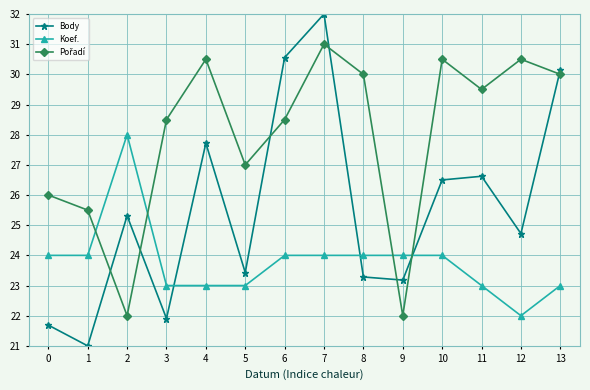

How many lines are shown in the chart?

3